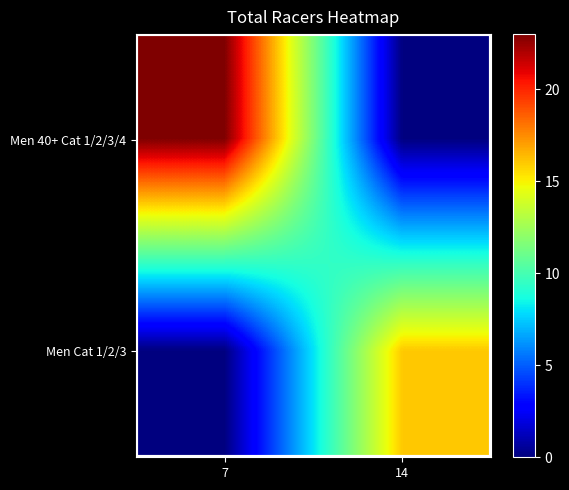

Which series has the widest spread of values?

Men 40+ Cat 1/2/3/4